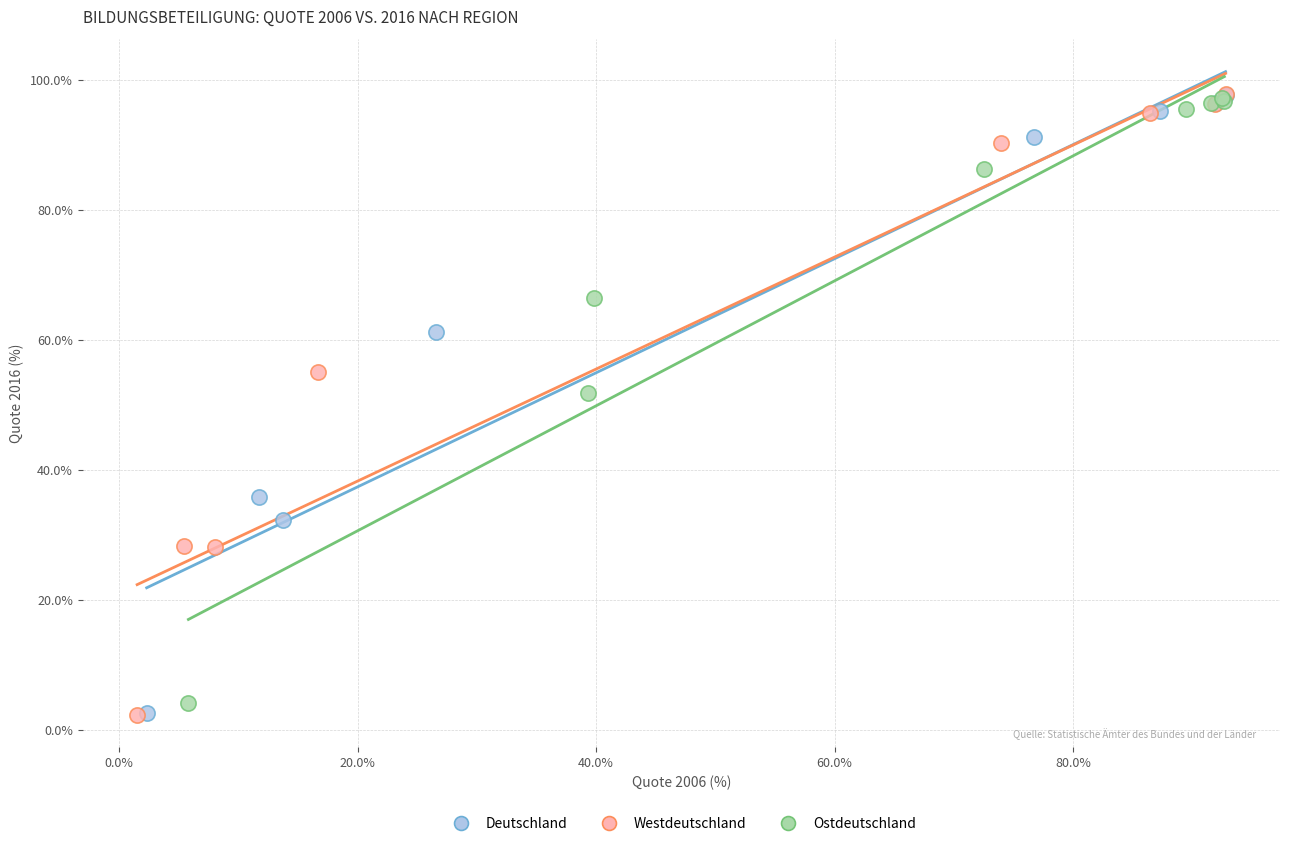

What are all the series names shown in the legend?

Deutschland, Westdeutschland, Ostdeutschland